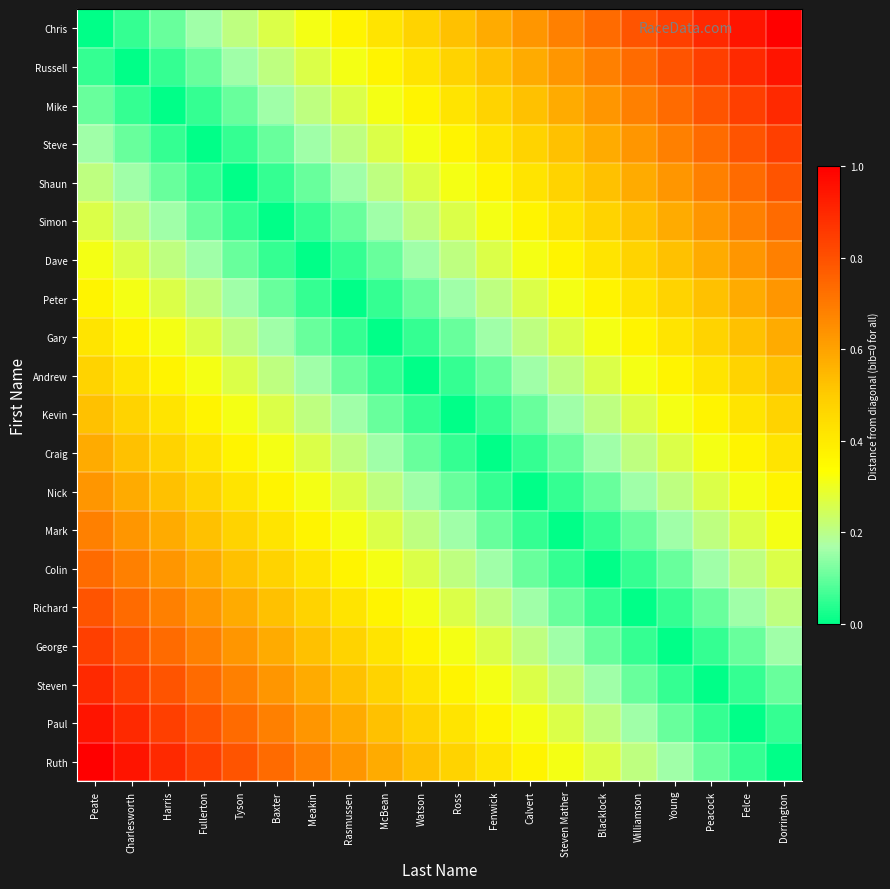

What is the total value across all series at Steven Mather?

5.9